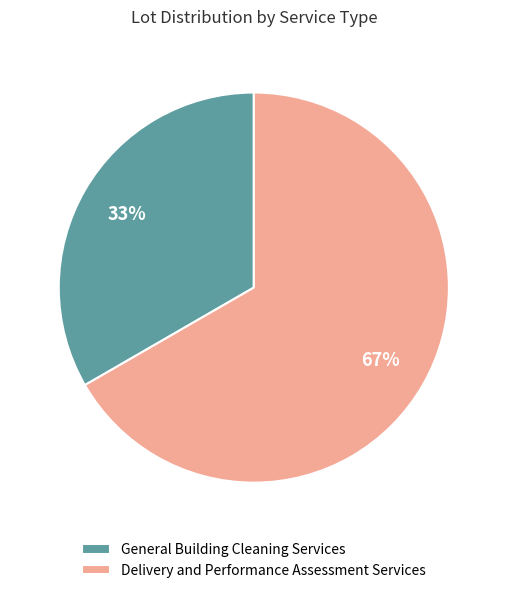

Which category accounts for the majority?

Delivery and Performance Assessment Services